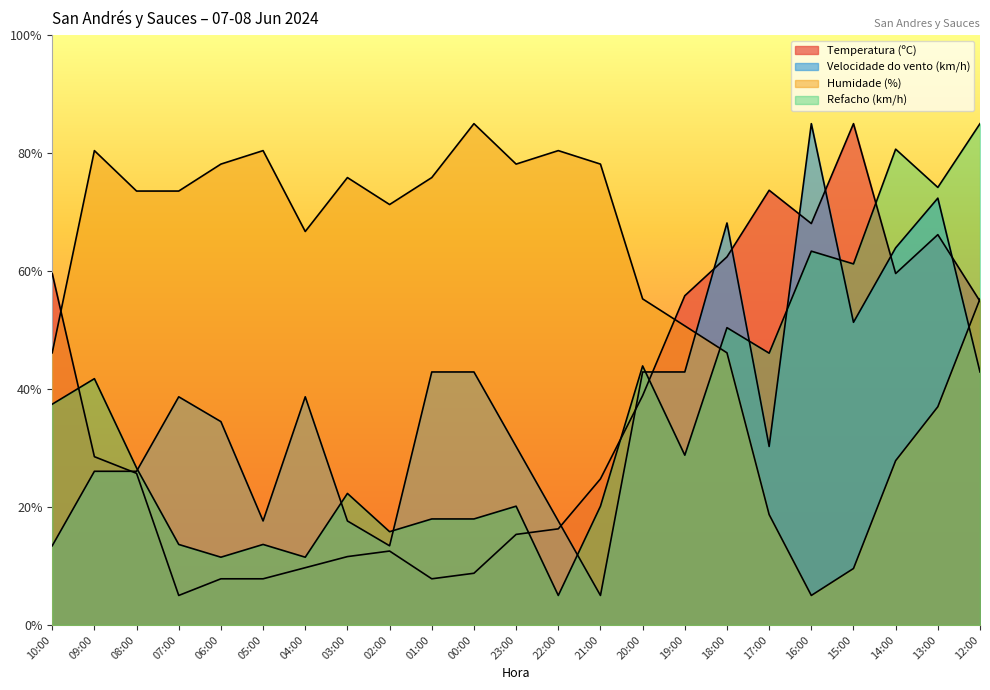

How many interior local valleys does the Humidade (%) series have?

4